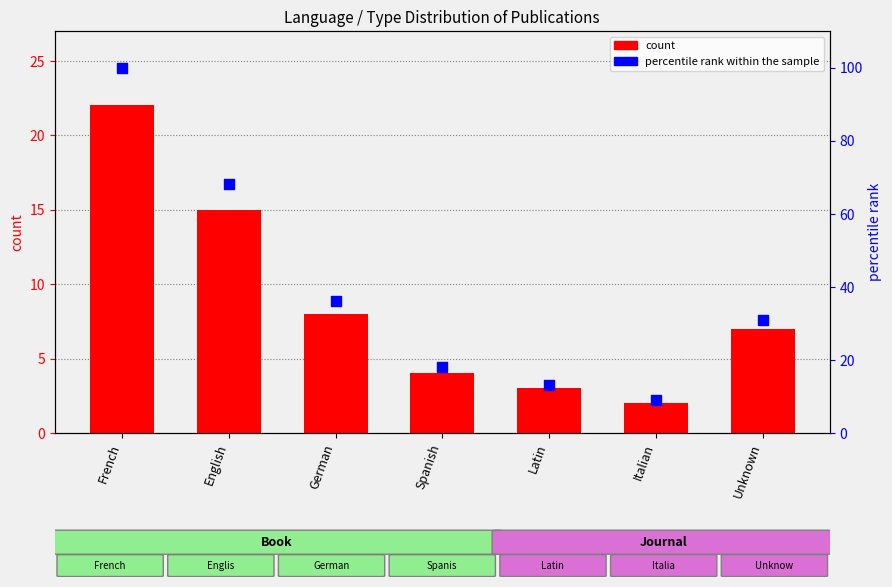

What are all the series names shown in the legend?

count, percentile rank within the sample